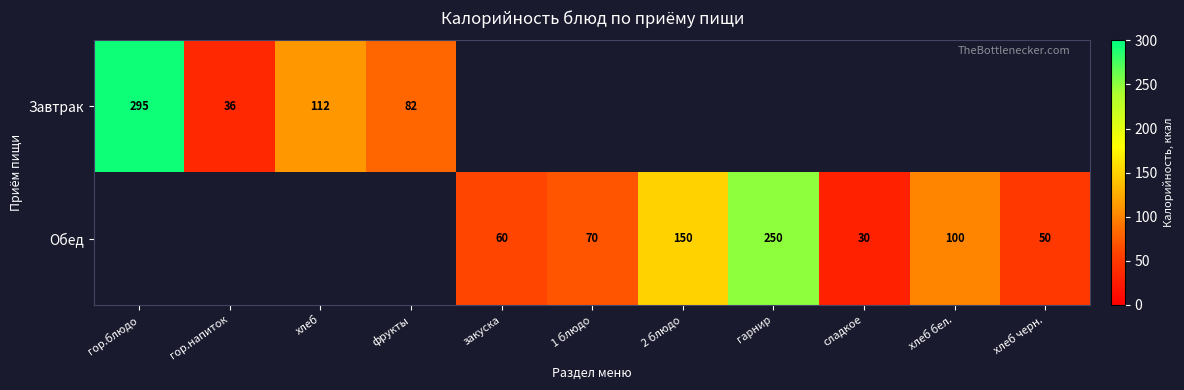

True or false: Завтрак has a value of 112 at хлеб.

True